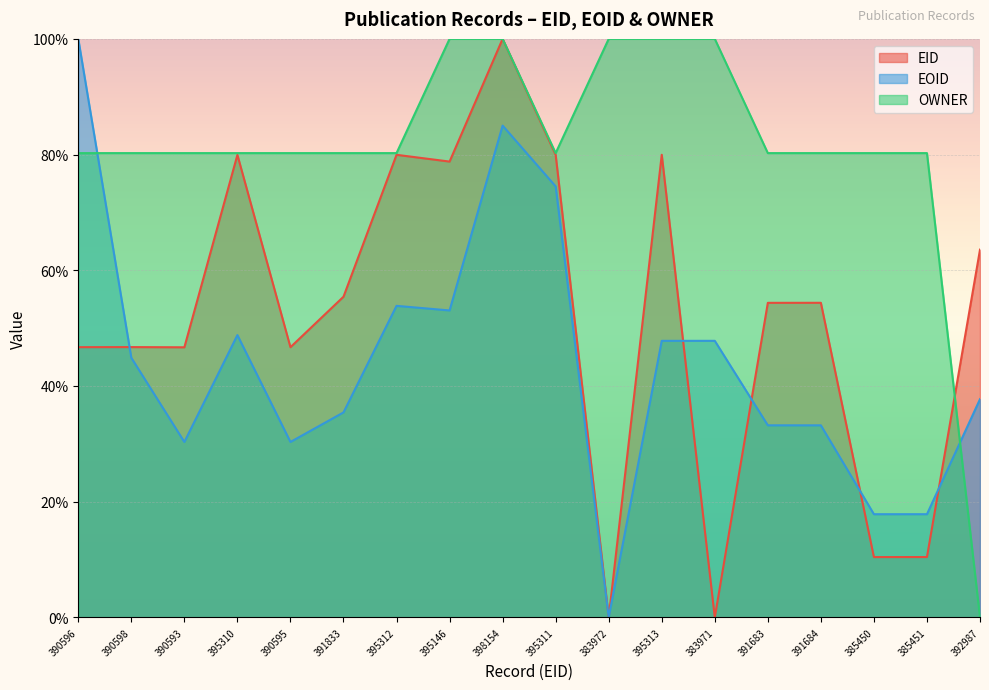

Between 390596 and 390598, which series saw the biggest shift?

EOID